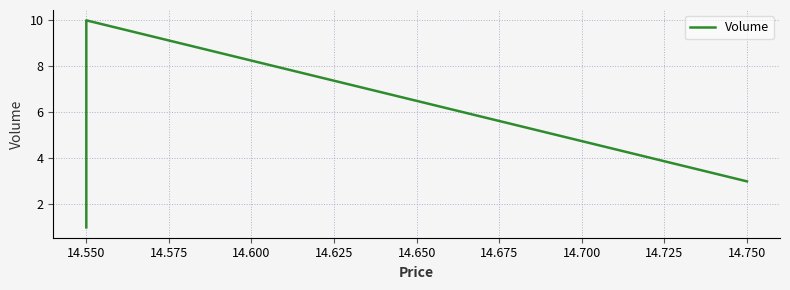

Count the number of values greater than 3.

1